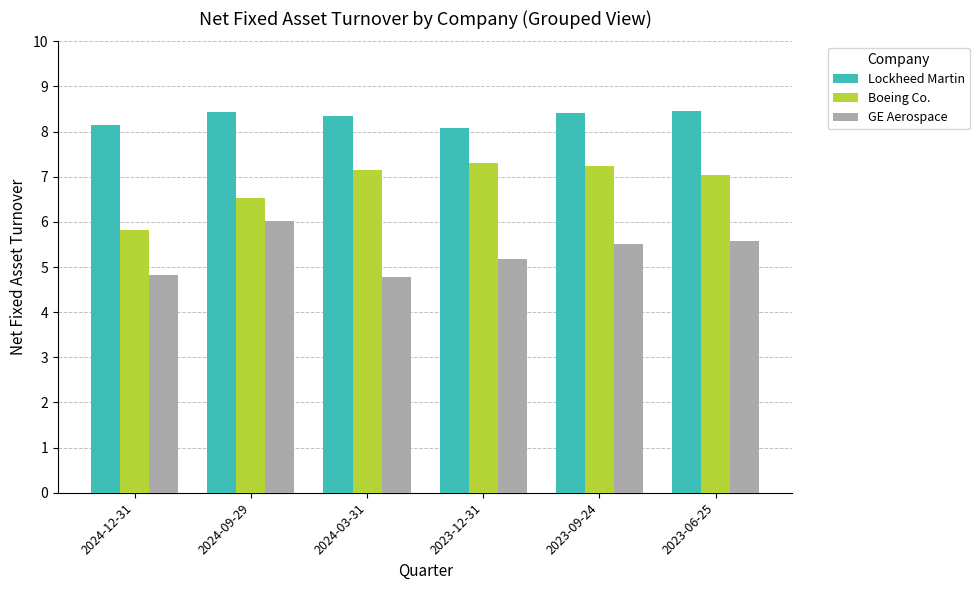

Which series has the largest total across all categories?

Lockheed Martin